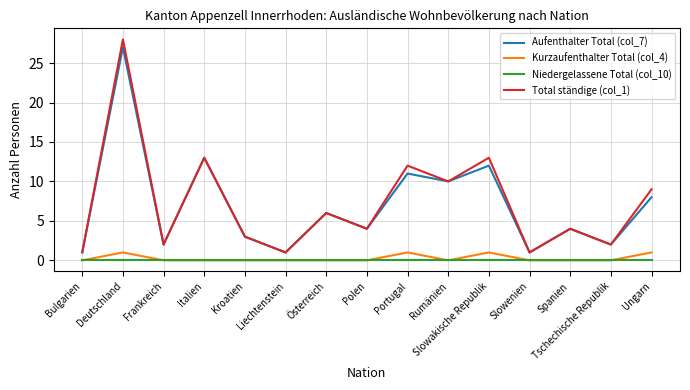

How many categories are shown in the chart?

15